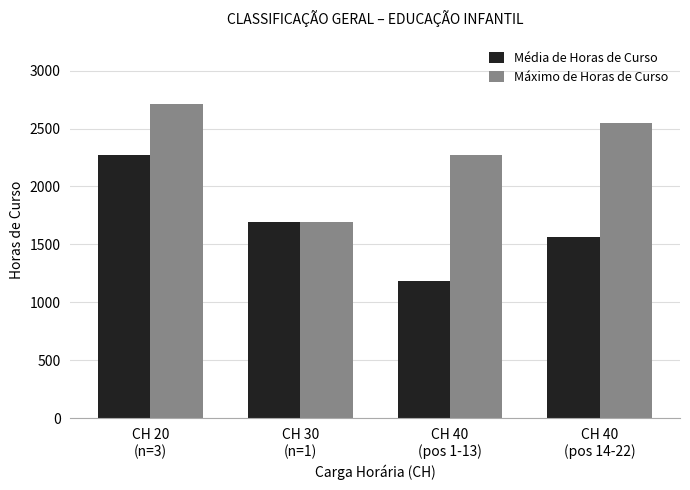

Which series has the largest total across all categories?

Máximo de Horas de Curso